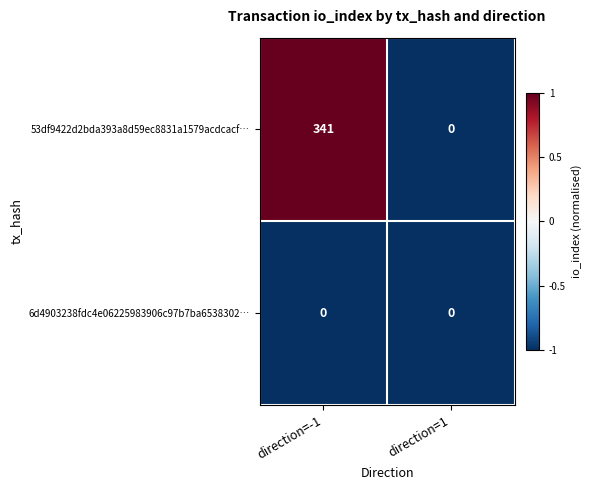

The 53df9422d2bda393a8d59ec8831a1579acdcacf… series shows 0 at direction=1. True or false?

True